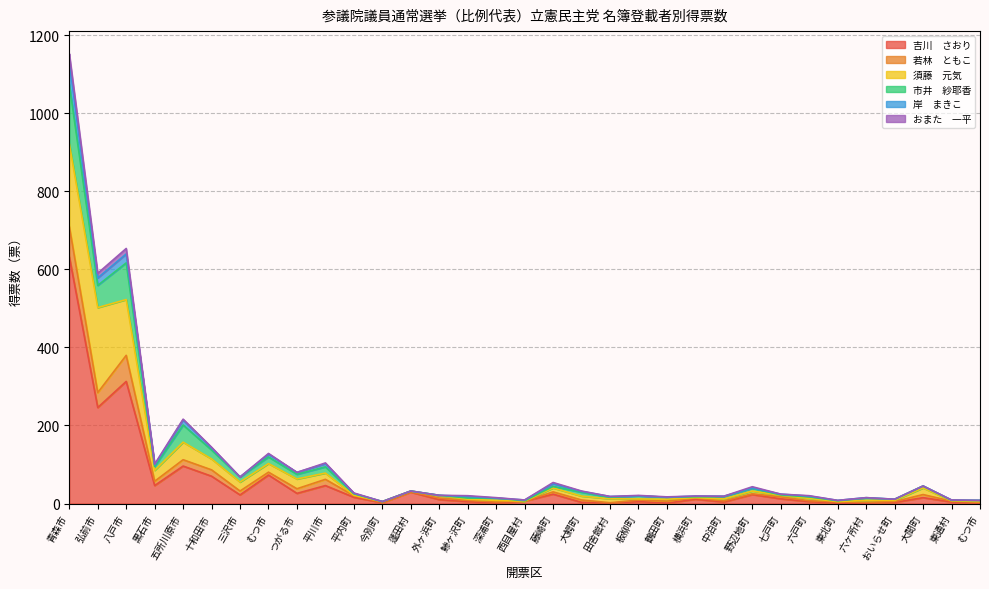

What are all the series names shown in the legend?

吉川　さおり, 若林　ともこ, 須藤　元気, 市井　紗耶香, 岸　まきこ, おまた　一平